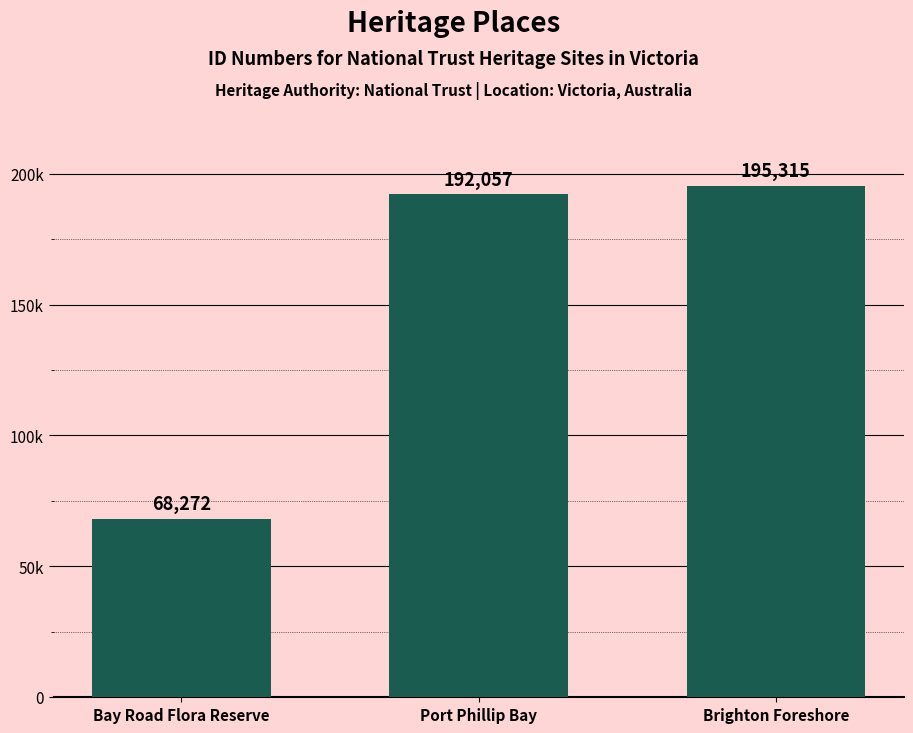

Are the bars horizontal?

No